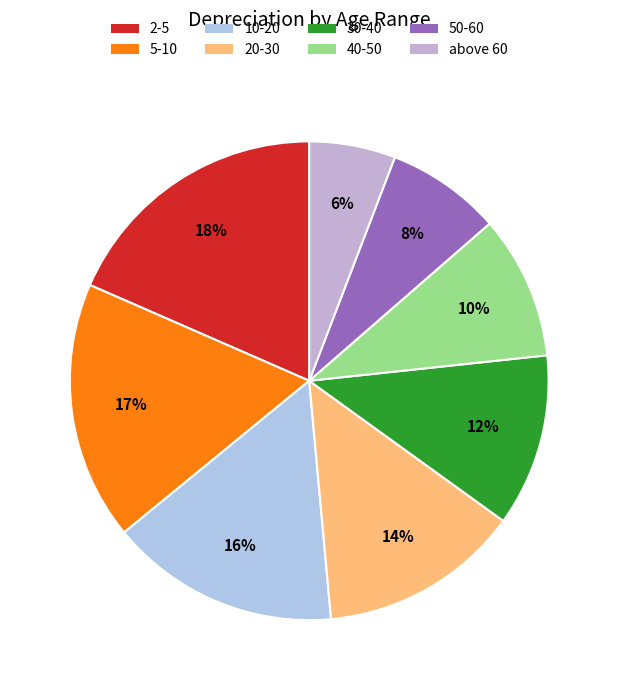

Does any single category account for the majority?

No